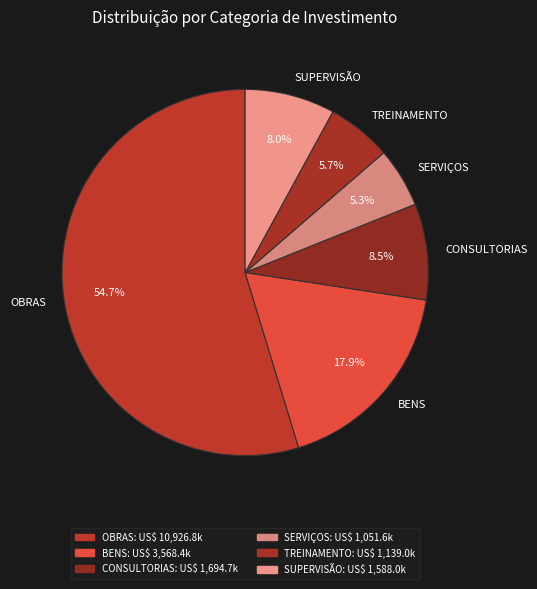

To the nearest percent, what percentage of the pie is OBRAS?

55%